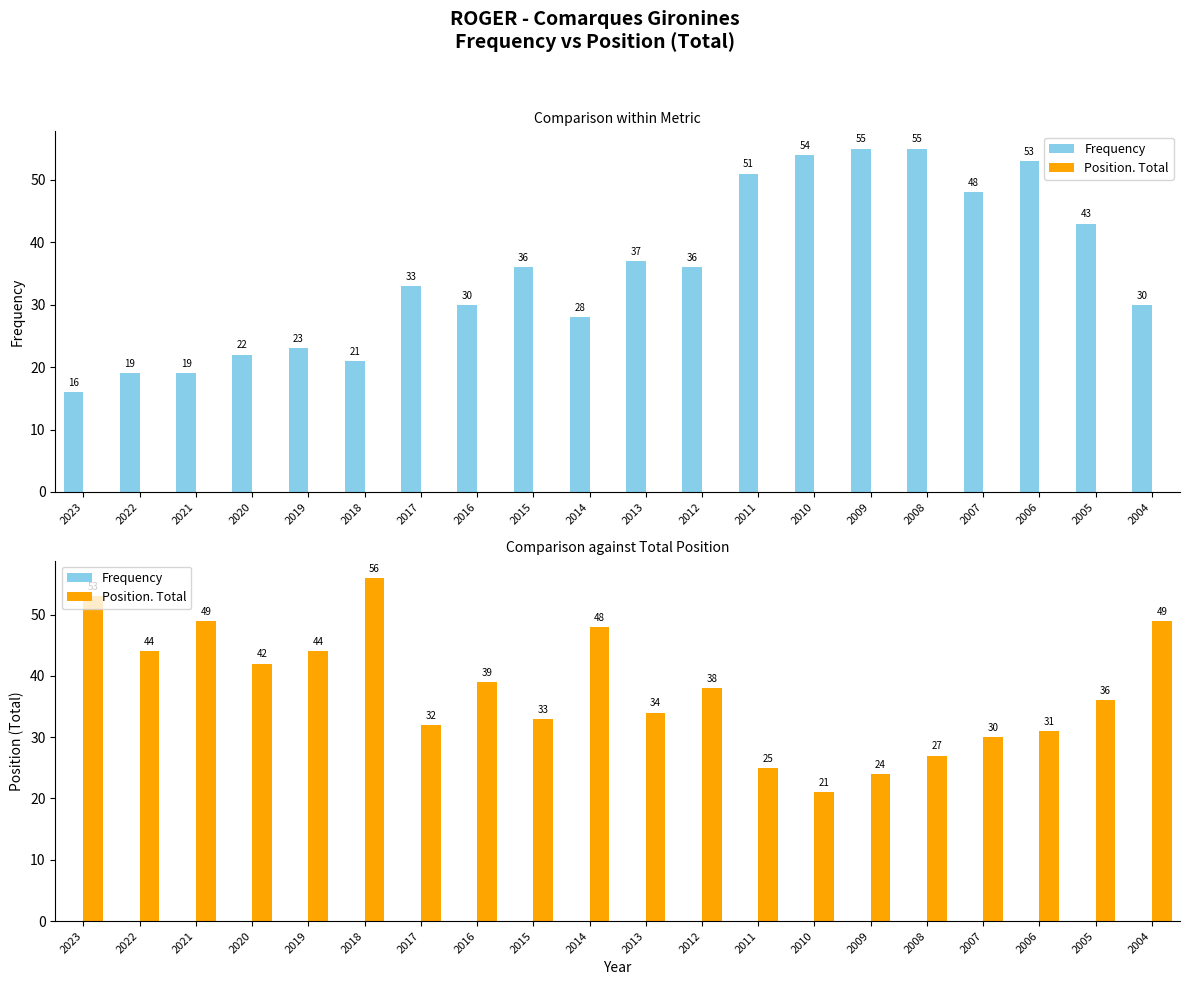

Which series has the widest spread of values?

Position. Total